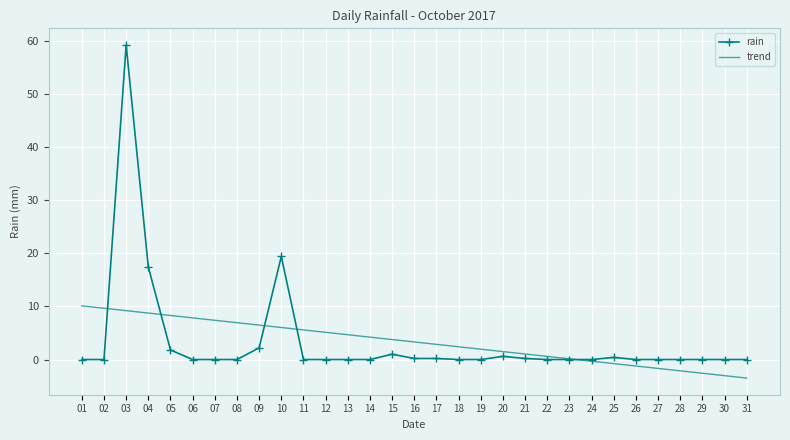

Is the value of rain at 12 greater than the value of trend at 11?

No